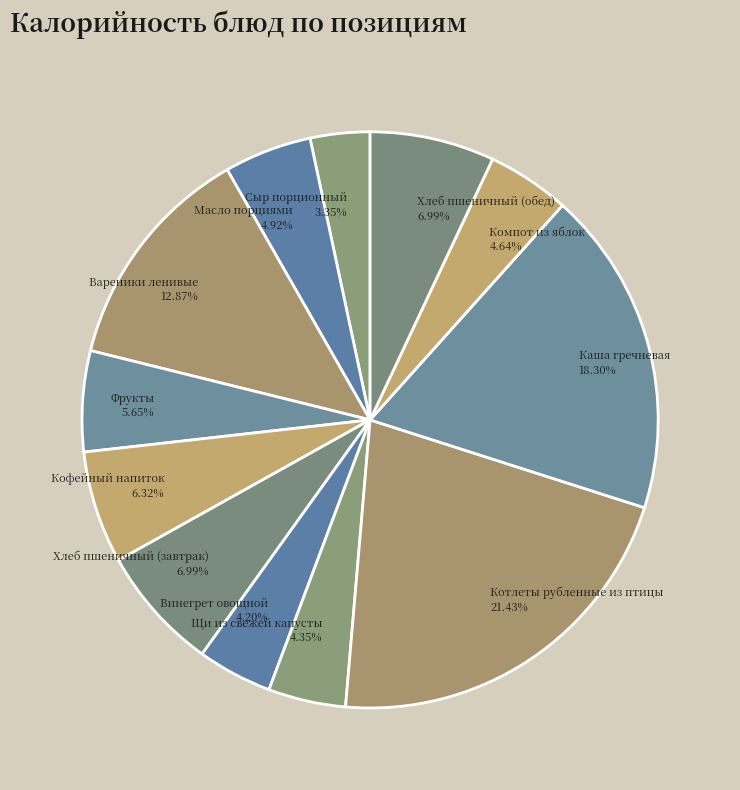

Does Щи из свежей капусты represent more than half of the total?

No